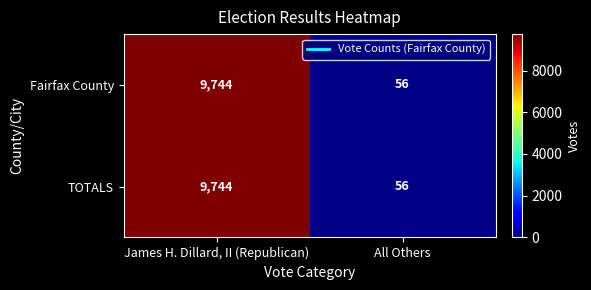

Reading left to right, what are all the values shown in this chart?

Fairfax County: James H. Dillard, II (Republican)=9744	All Others=56
TOTALS: James H. Dillard, II (Republican)=9744	All Others=56